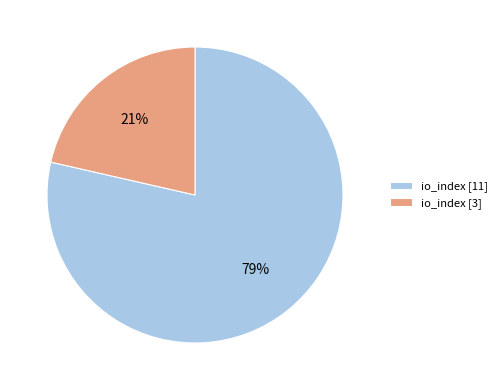

Is the sum of io_index [11] and io_index [3] greater than half?

Yes